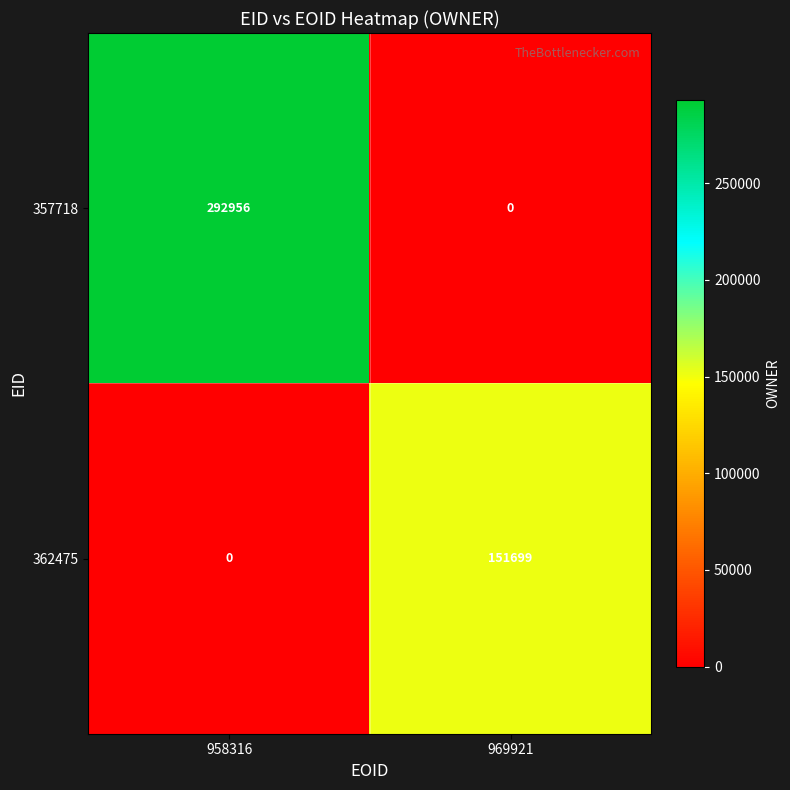

At which category does the chart reach its peak across all series?

958316